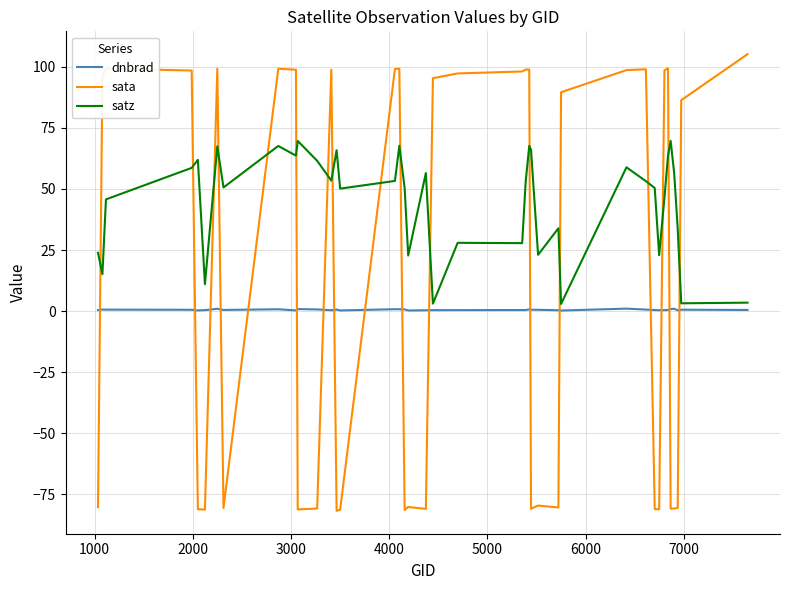

True or false: dnbrad and sata intersect in this chart.

True